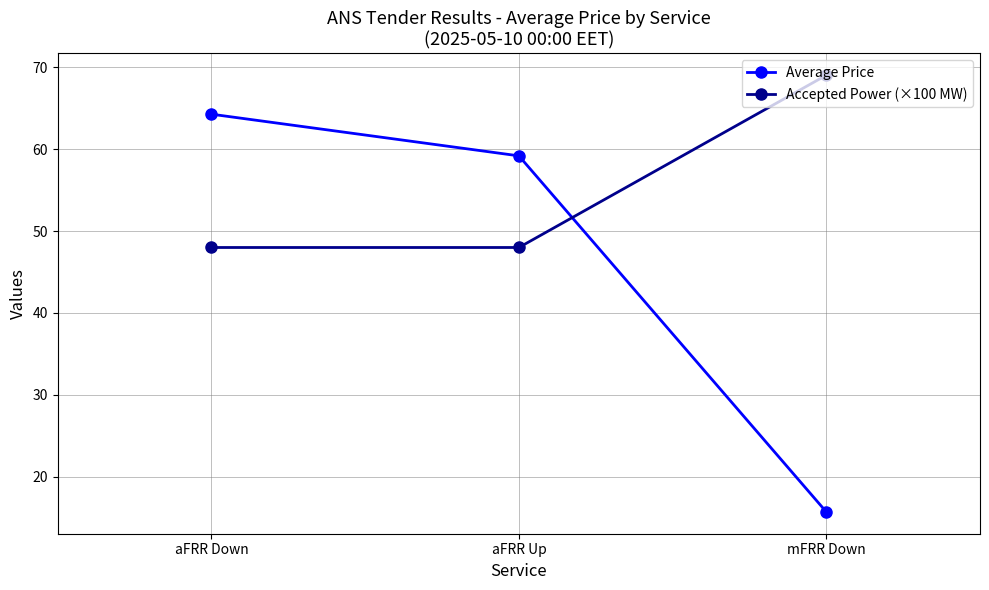

Rank the series at mFRR Down from highest to lowest value.

Accepted Power (×100 MW), Average Price